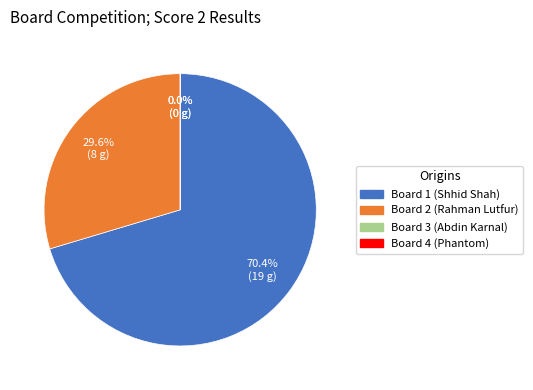

Does any single category account for the majority?

Yes